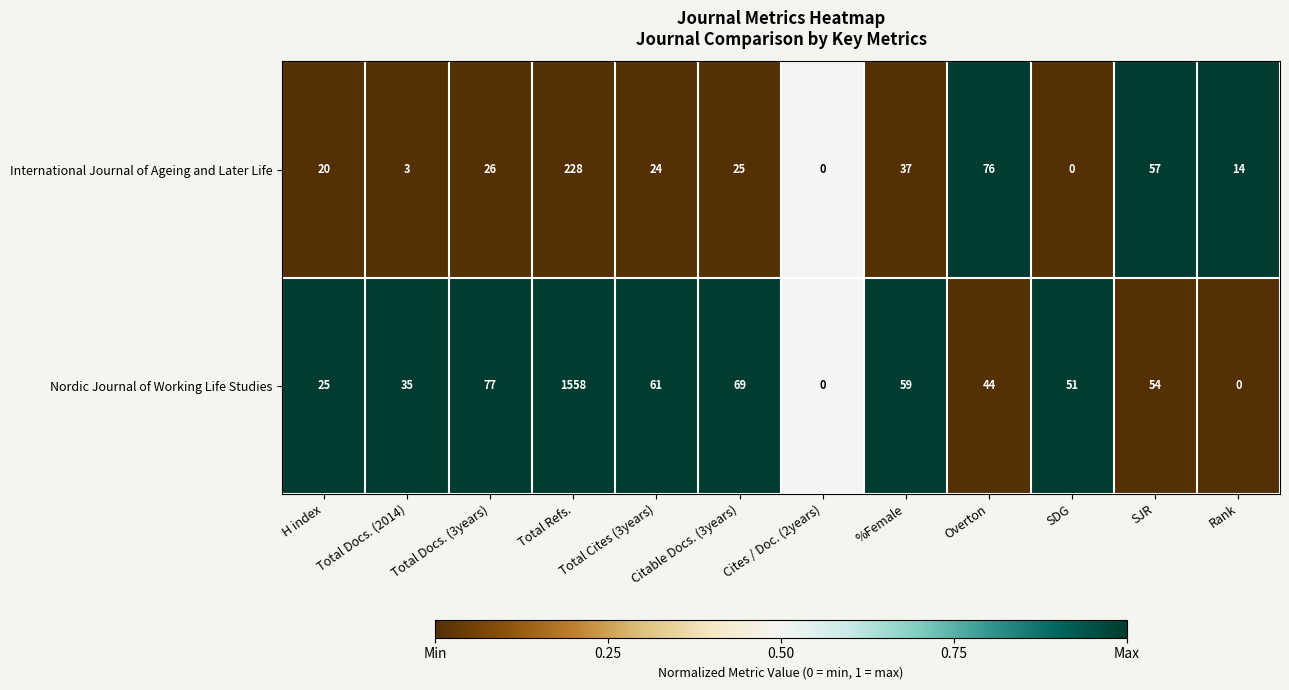

At which category is the sum across all series the highest?

Total Refs.